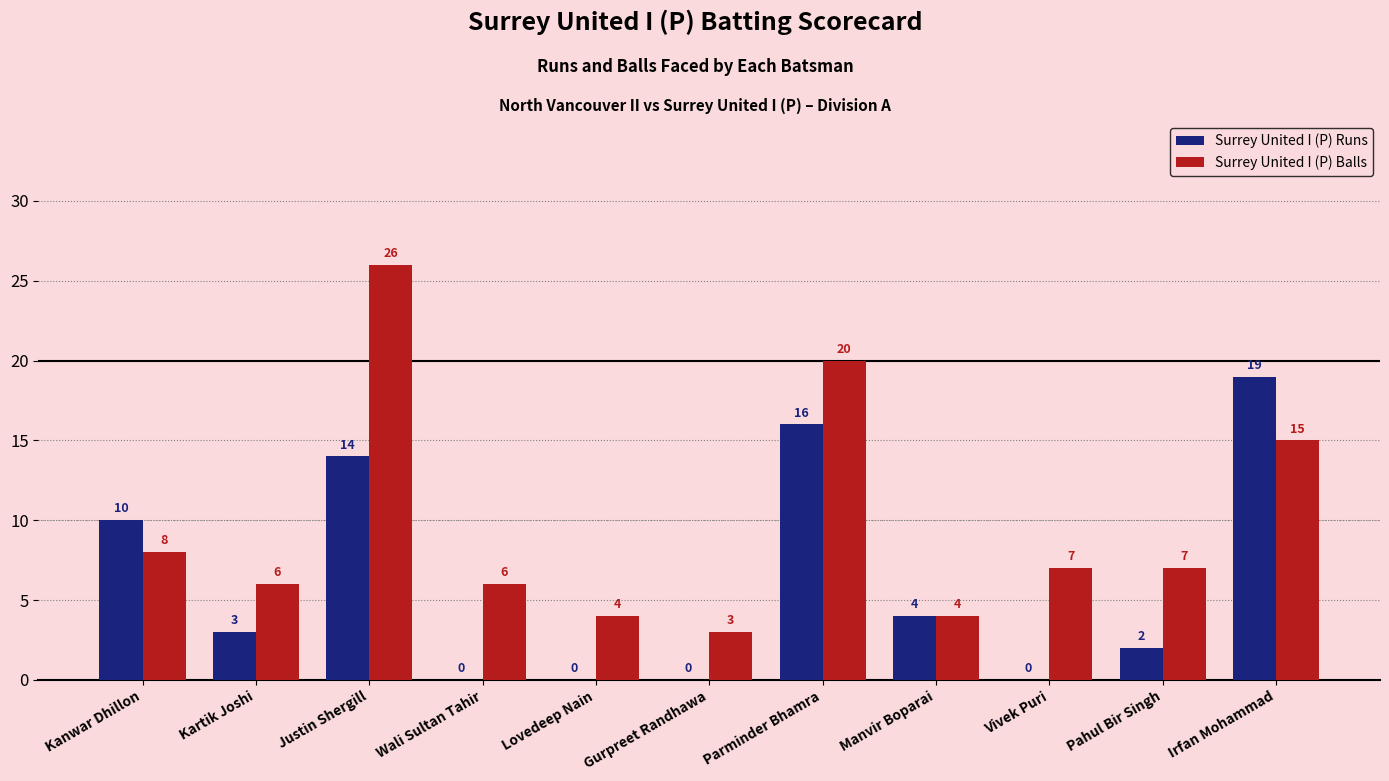

How many Surrey United I (P) Runs values are between 0 and 14?

9